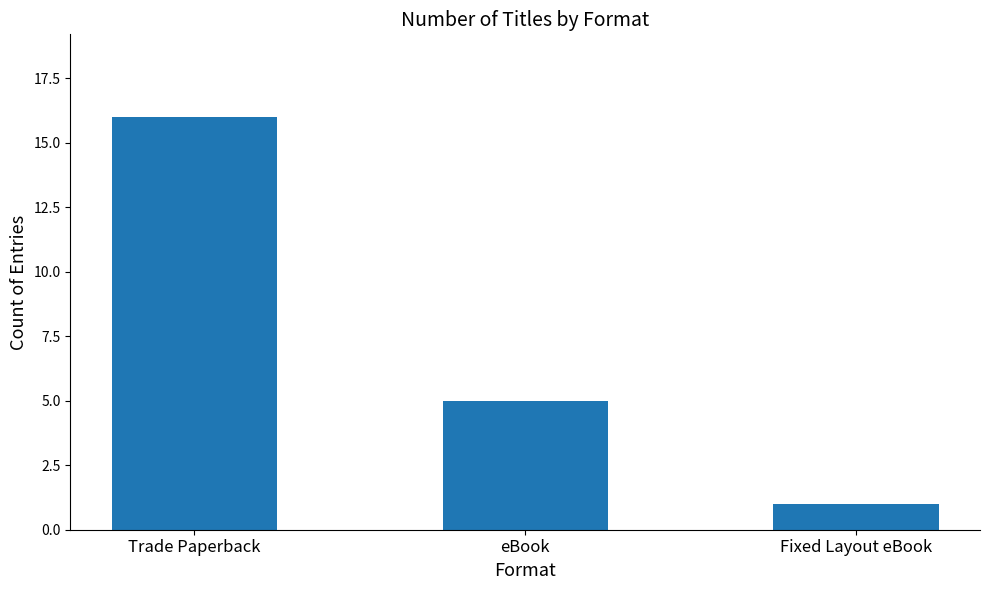

Does the chart contain stacked bars?

No